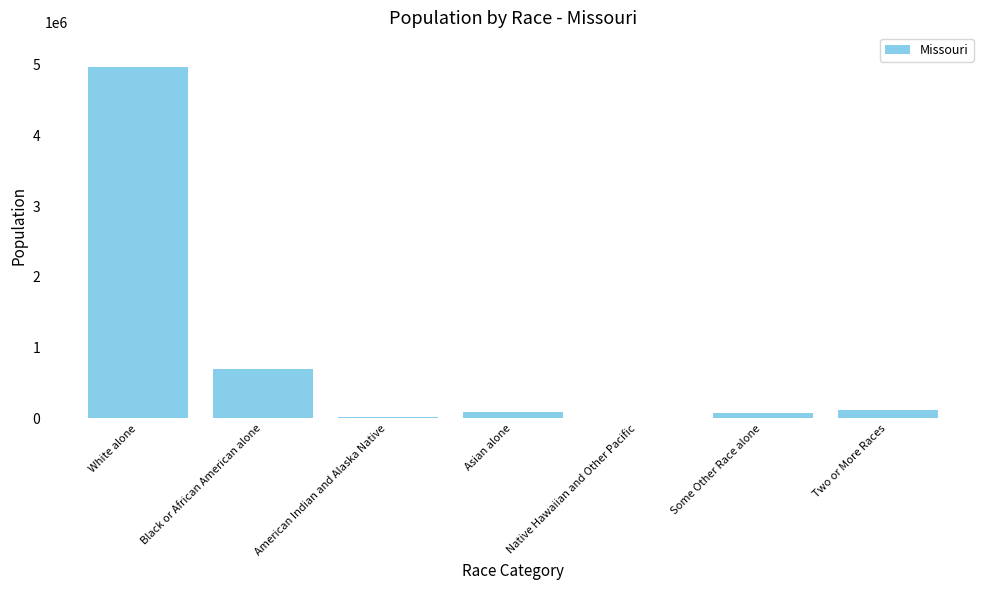

What is the change in value from American Indian and Alaska Native to Native Hawaiian and Other Pacific?

-21115